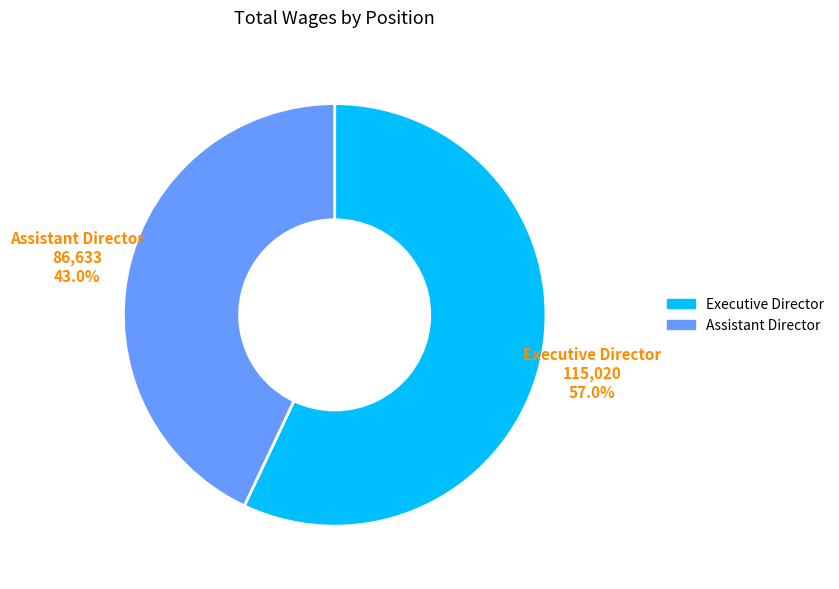

To the nearest percent, what is the difference between the Assistant Director and Executive Director slice percentages?

14%